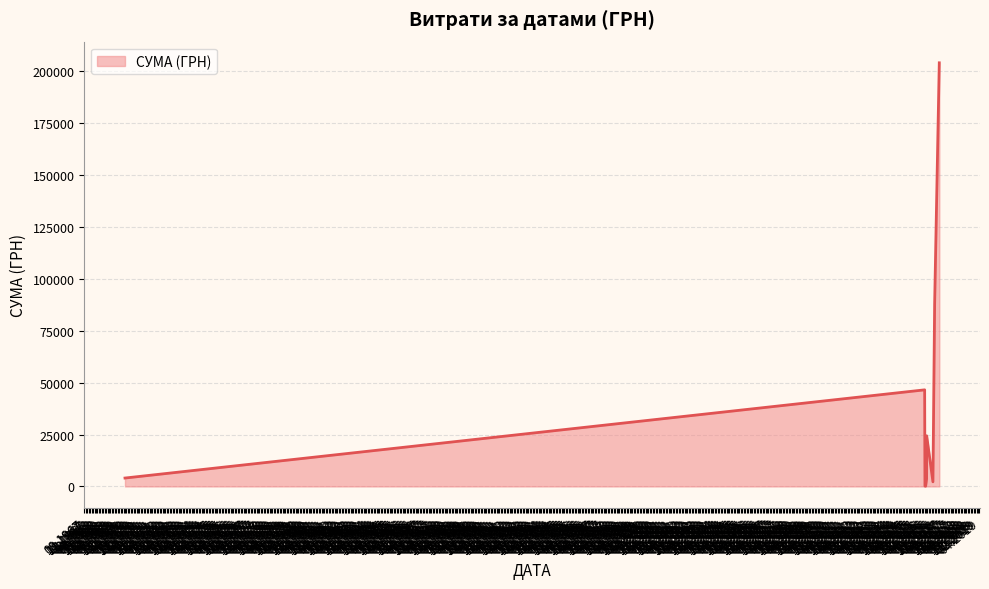

How many lines are shown in the chart?

1